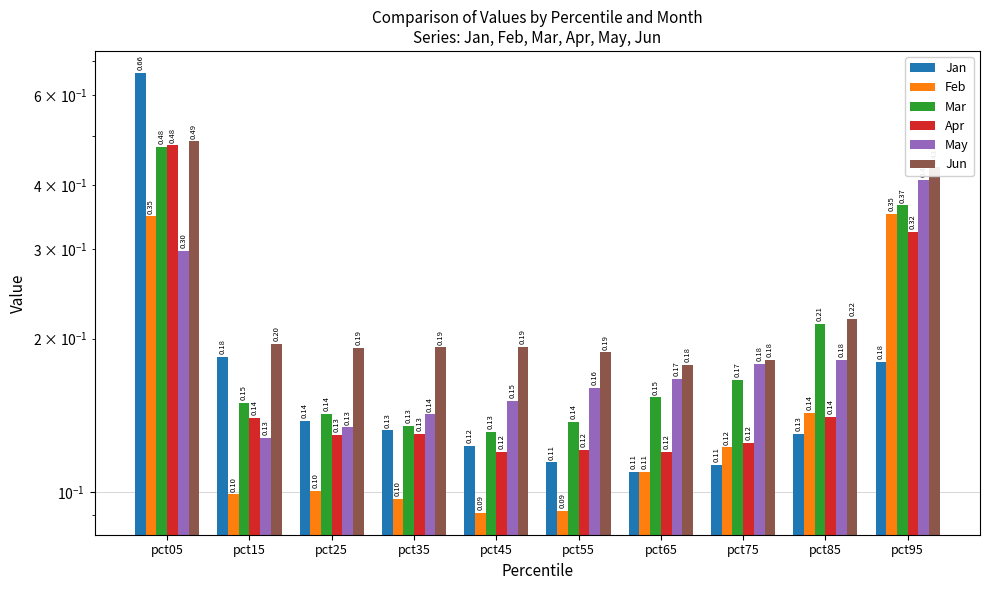

How many distinct data groups are displayed?

6